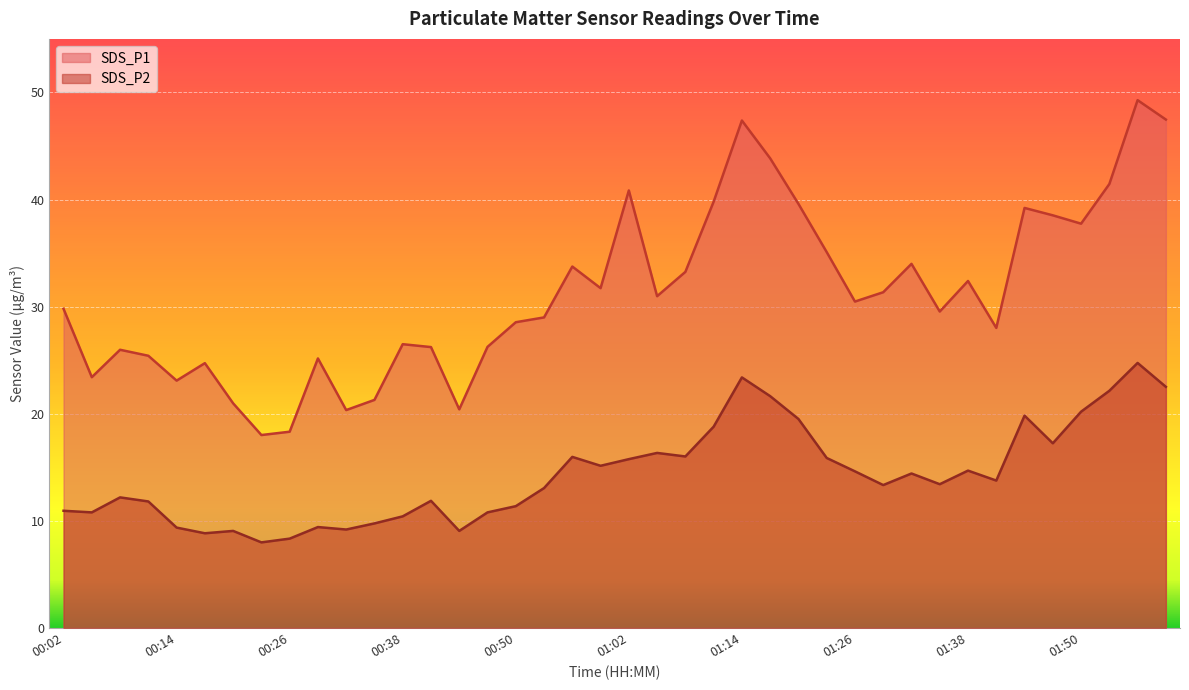

What is the smallest value displayed?

8.0